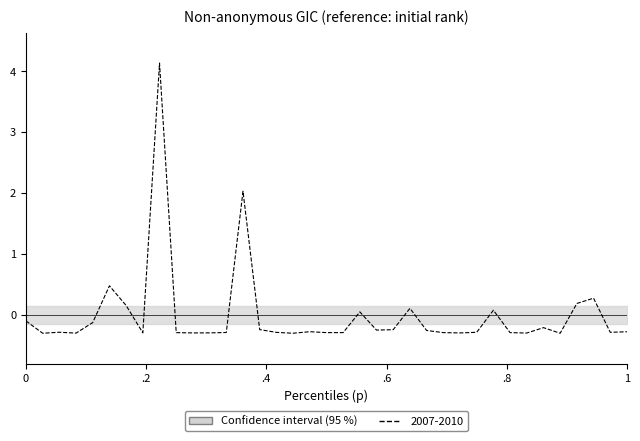

At which category does the data reach its first local valley?

1